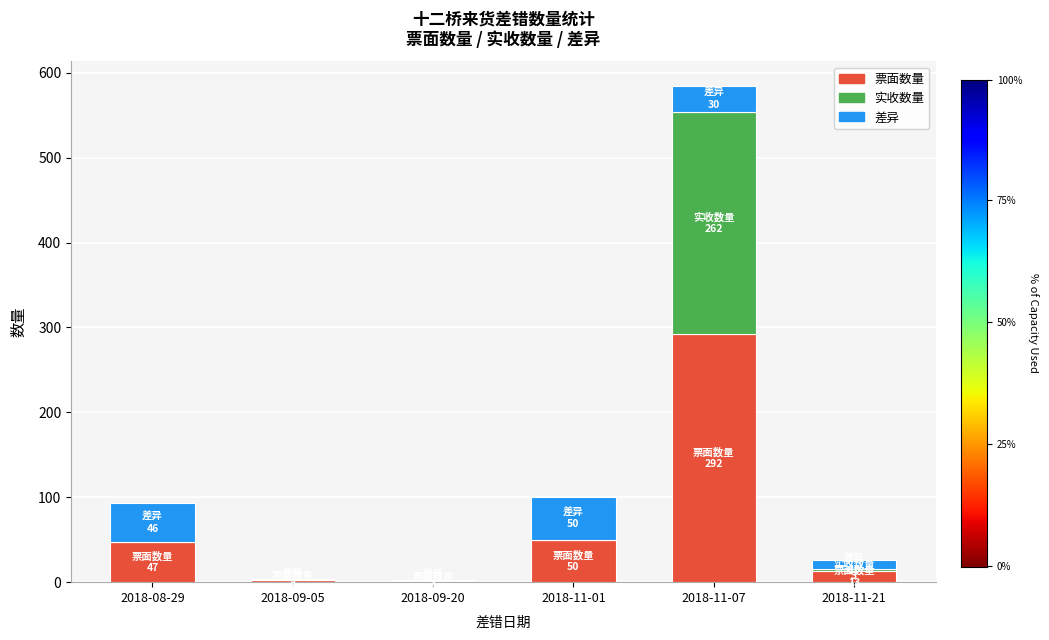

What is the sum of all 票面数量 values?

405